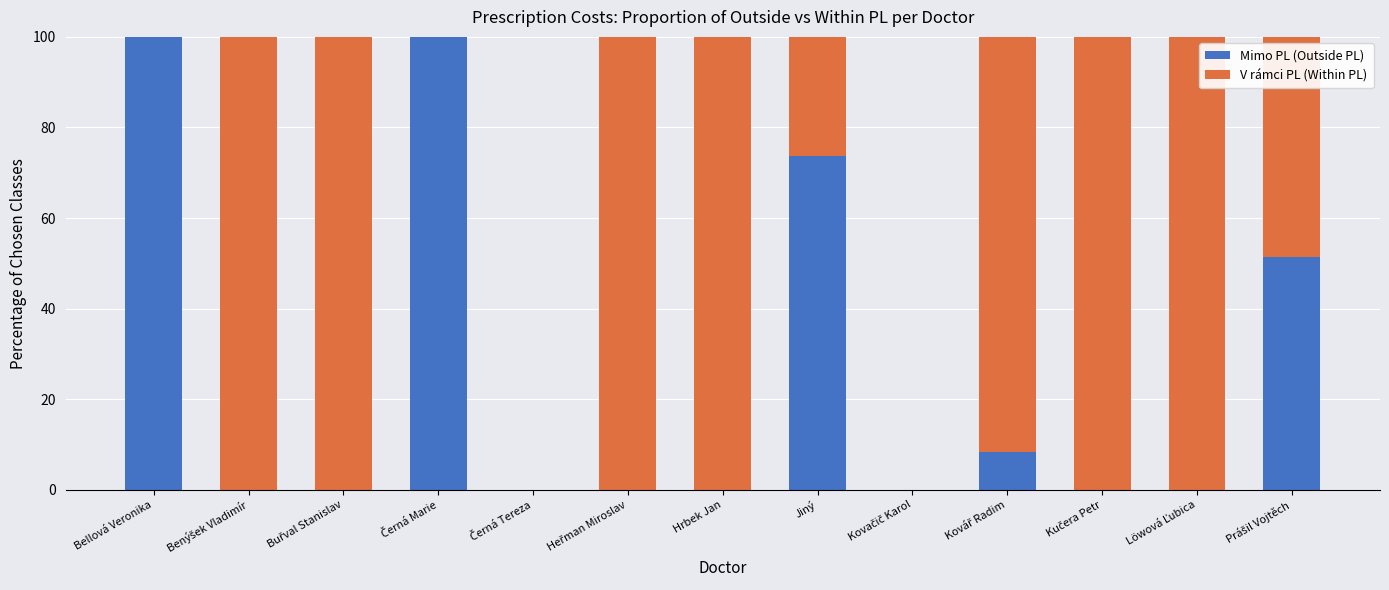

What is the maximum value for Mimo PL (Outside PL)?

100.0